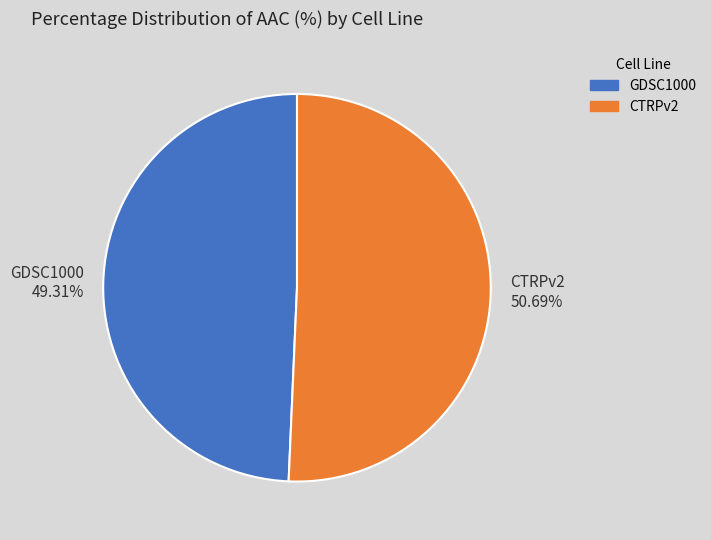

Is it true that GDSC1000 is 58% of the pie?

False